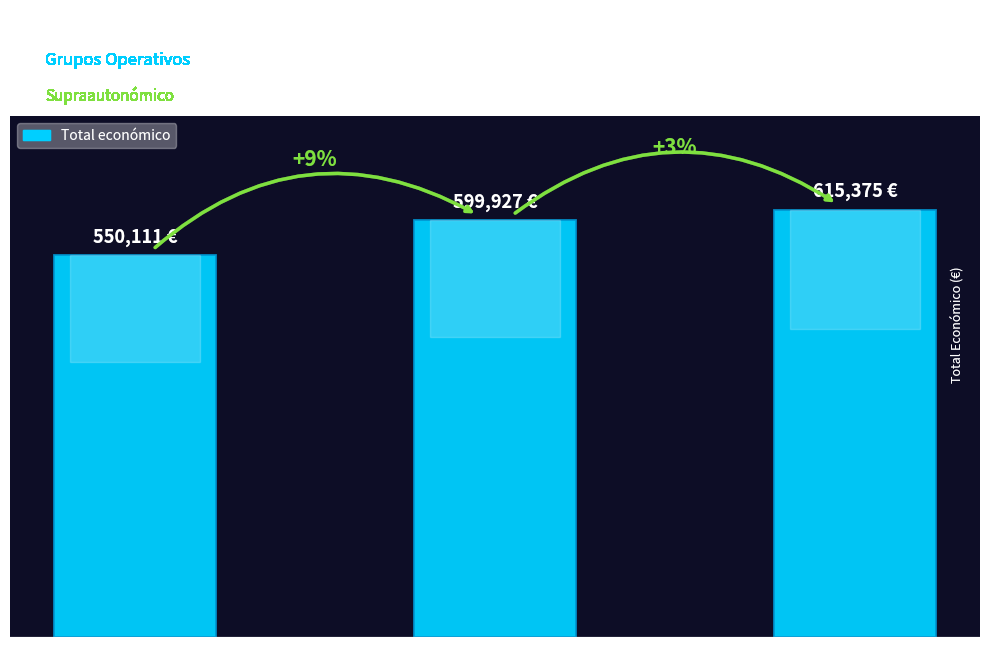

Does the chart contain any negative values?

No